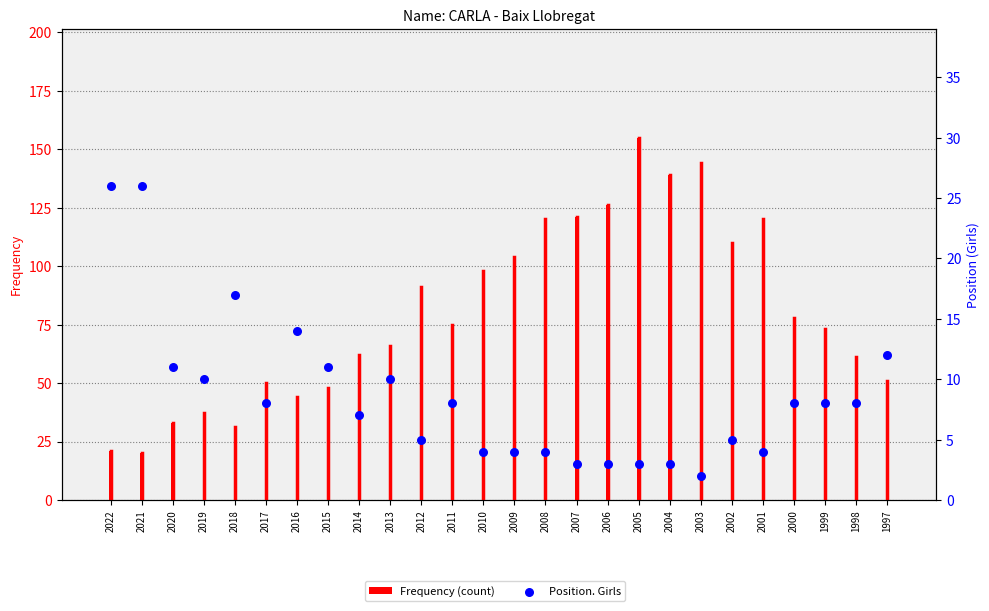

Which series has the largest total across all categories?

Frequency (count)